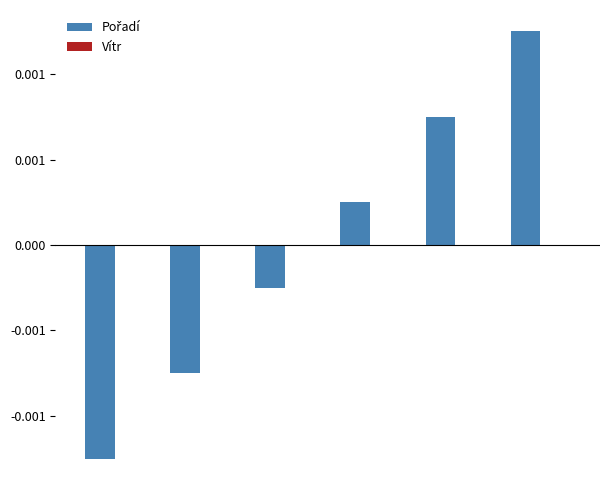

Rank the series by their average value, from lowest to highest.

Vítr, Pořadí